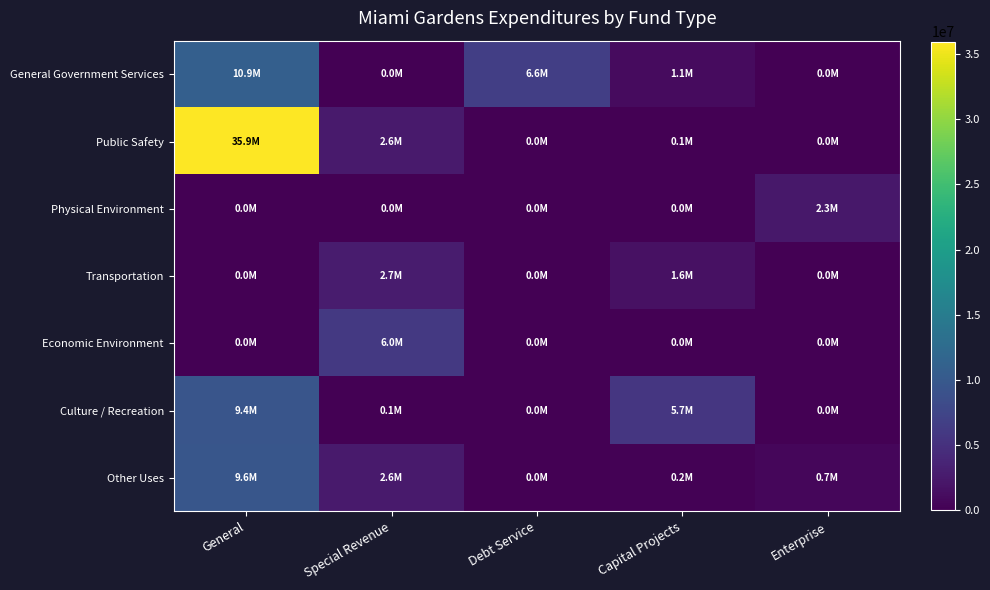

List the series in order of their peak value, highest first.

Public Safety, General Government Services, Other Uses, Culture / Recreation, Economic Environment, Transportation, Physical Environment